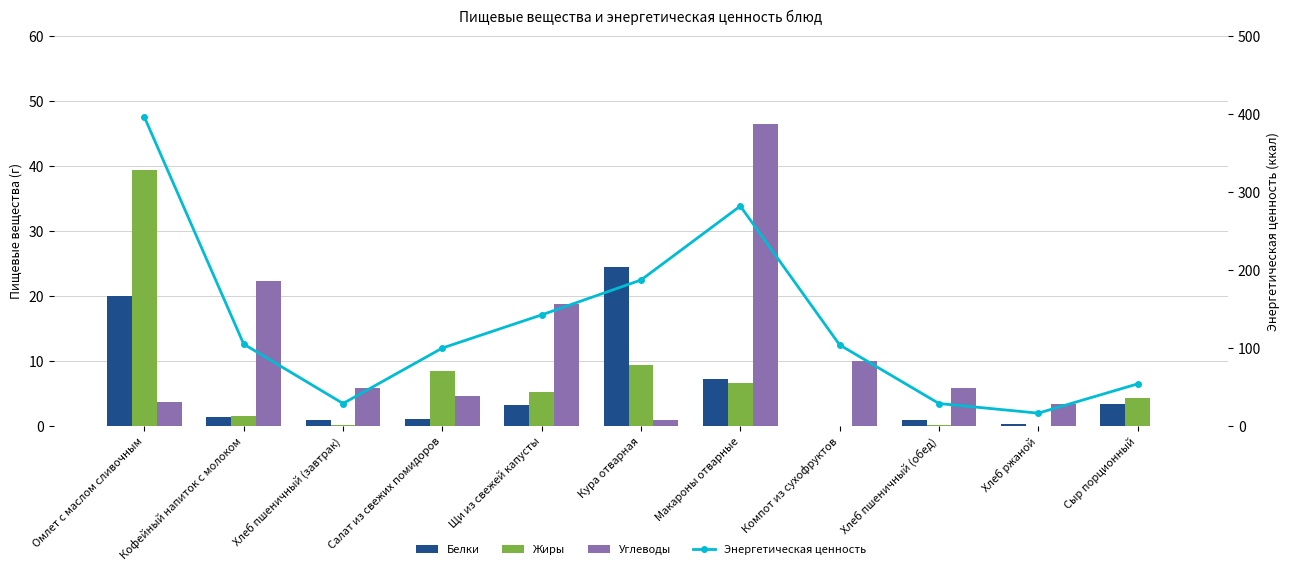

Which series changed the most between Кура отварная and Хлеб ржаной?

Энергетическая ценность